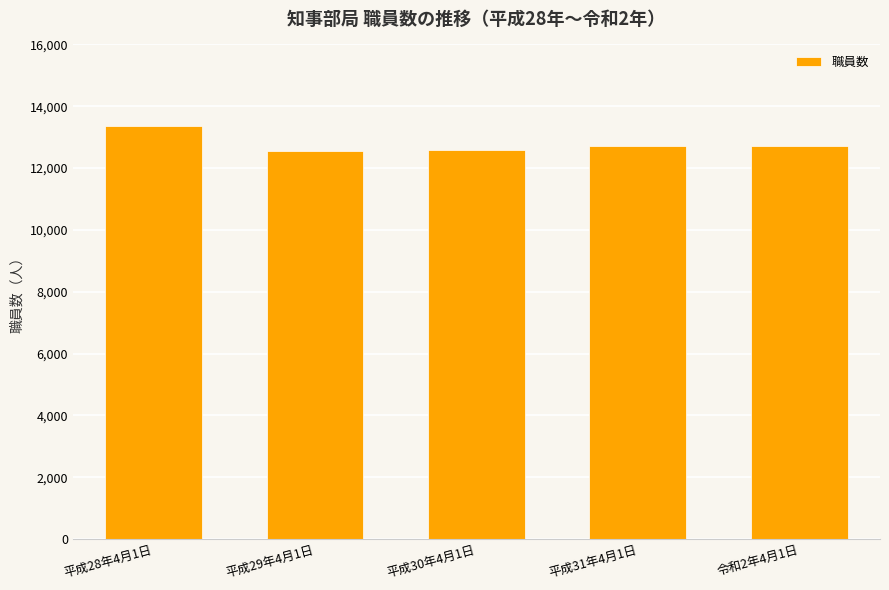

At which label is the value closest to 12961?

令和2年4月1日